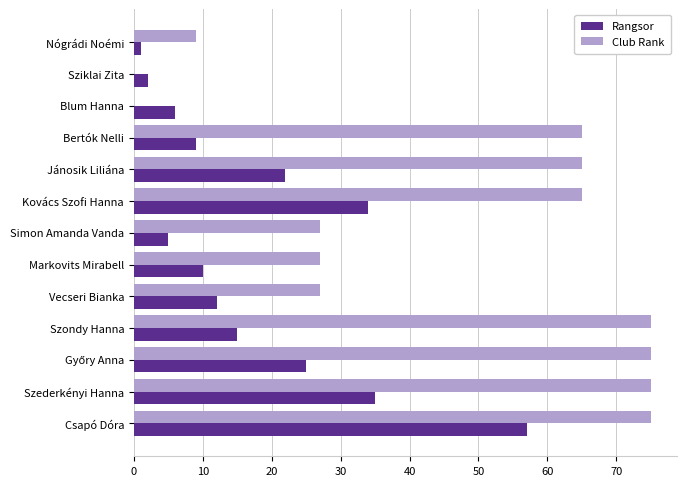

Which series changed the most between Bertók Nelli and Szederkényi Hanna?

Rangsor